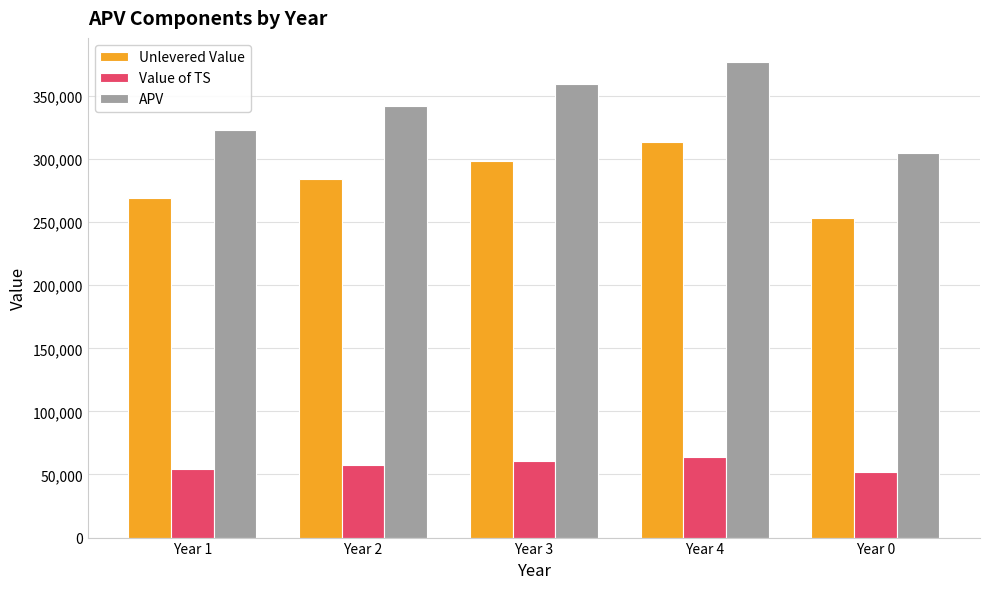

At which category is the sum across all series the highest?

Year 4